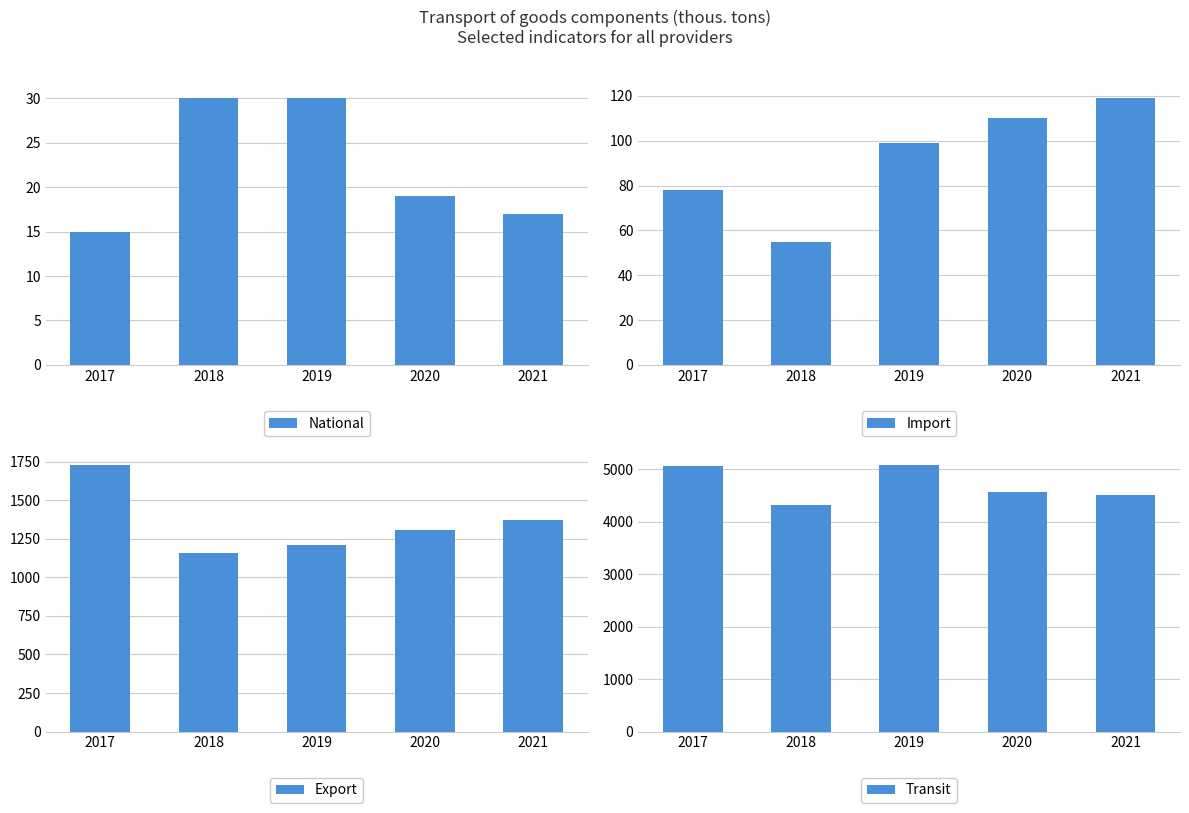

Reading left to right, transcribe all the data shown in this chart.

National: 2017=15	2018=30	2019=30	2020=19	2021=17
Import: 2017=78	2018=55	2019=99	2020=110	2021=119
Export: 2017=1731	2018=1156	2019=1212	2020=1305	2021=1373
Transit: 2017=5072	2018=4326	2019=5089	2020=4570	2021=4504